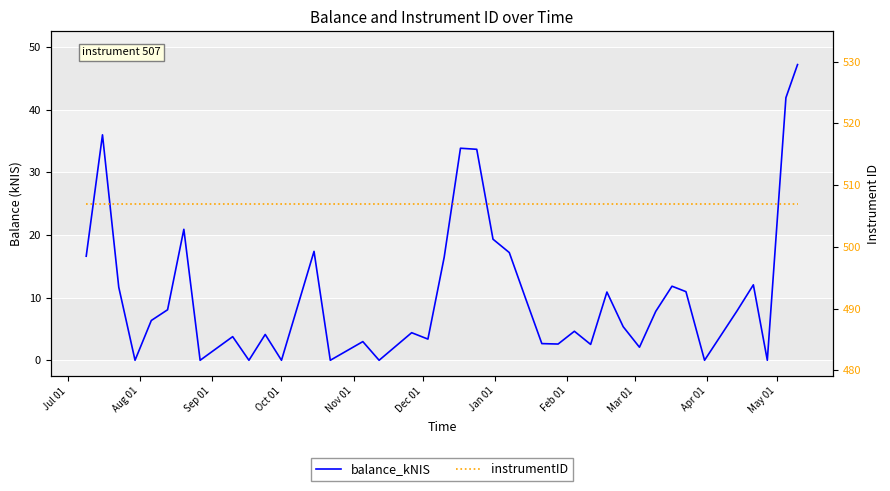

True or false: balance_kNIS and instrumentID intersect in this chart.

False